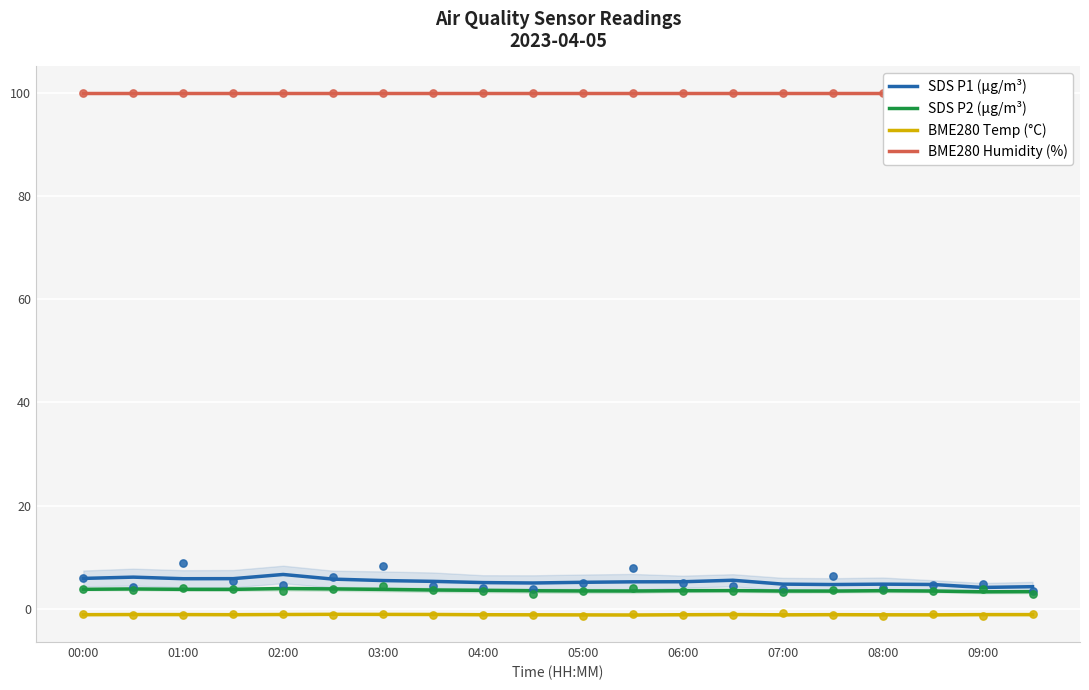

Which series reaches the maximum Y coordinate?

BME280 Humidity (%)